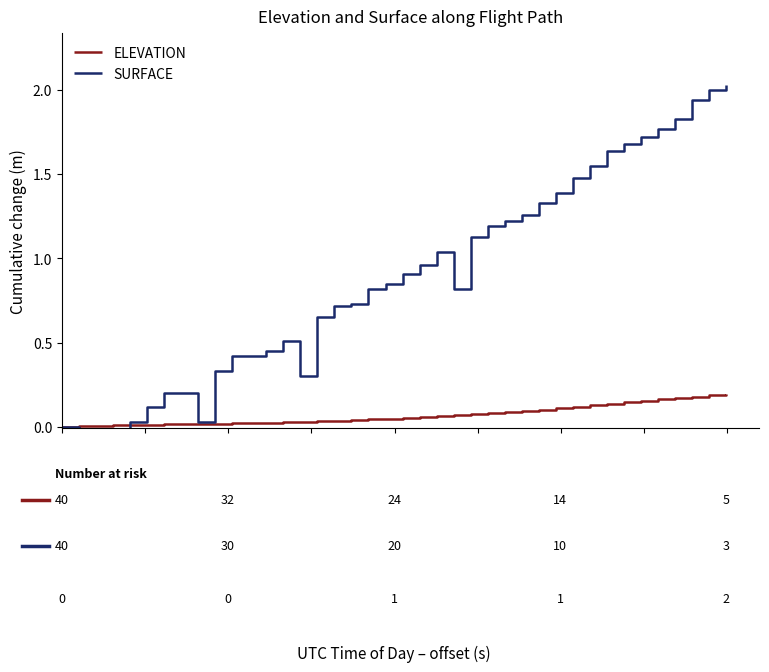

How many series are shown in this chart?

2